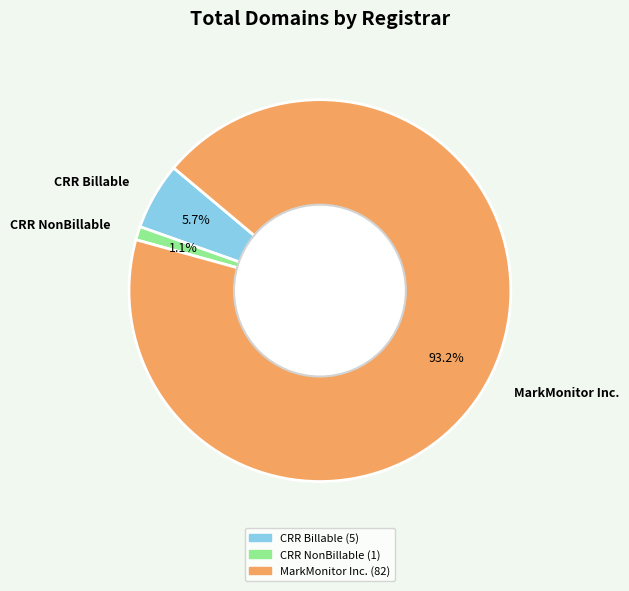

What percentage is NOT represented by CRR Billable?

94.3%